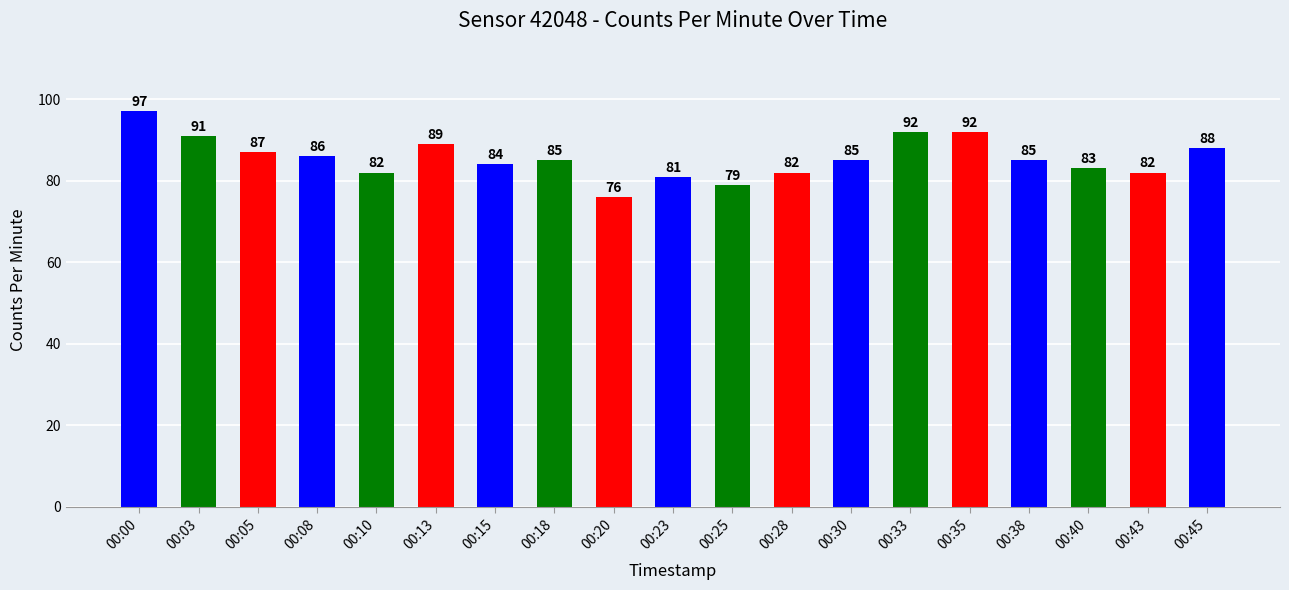

At which category does the chart reach its peak across all series?

00:00